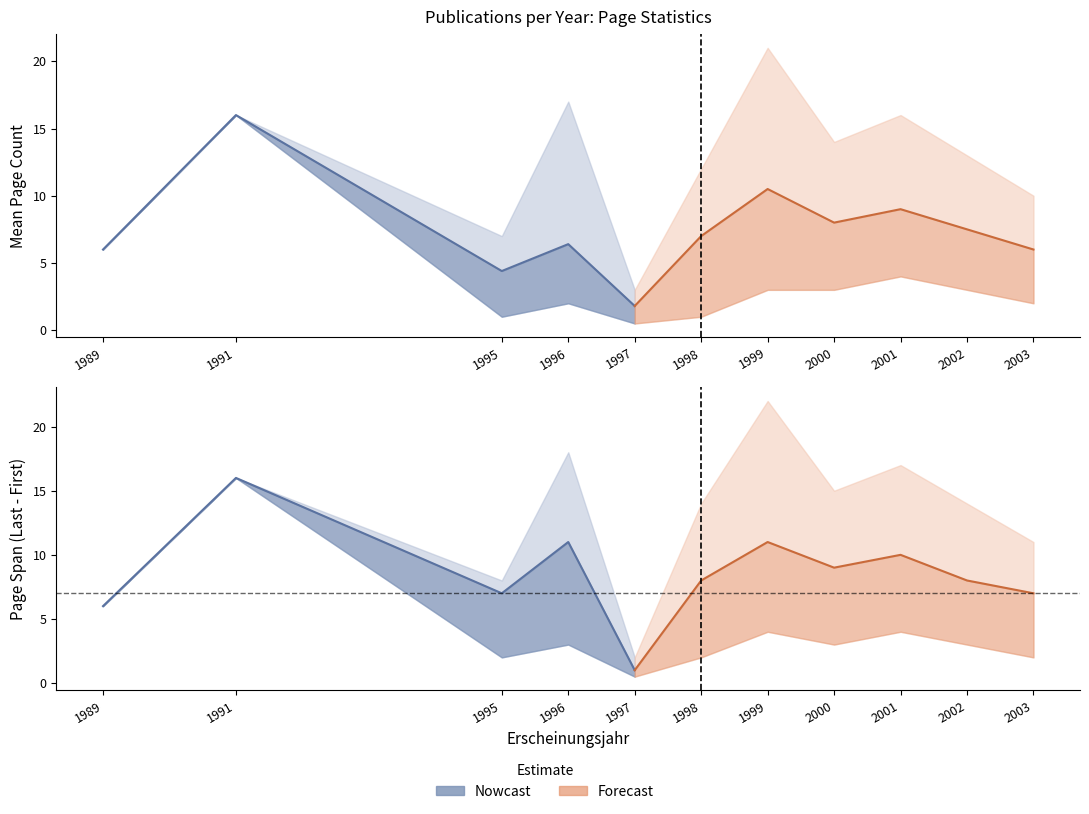

Between 1991 and 2002, which is larger?

1991